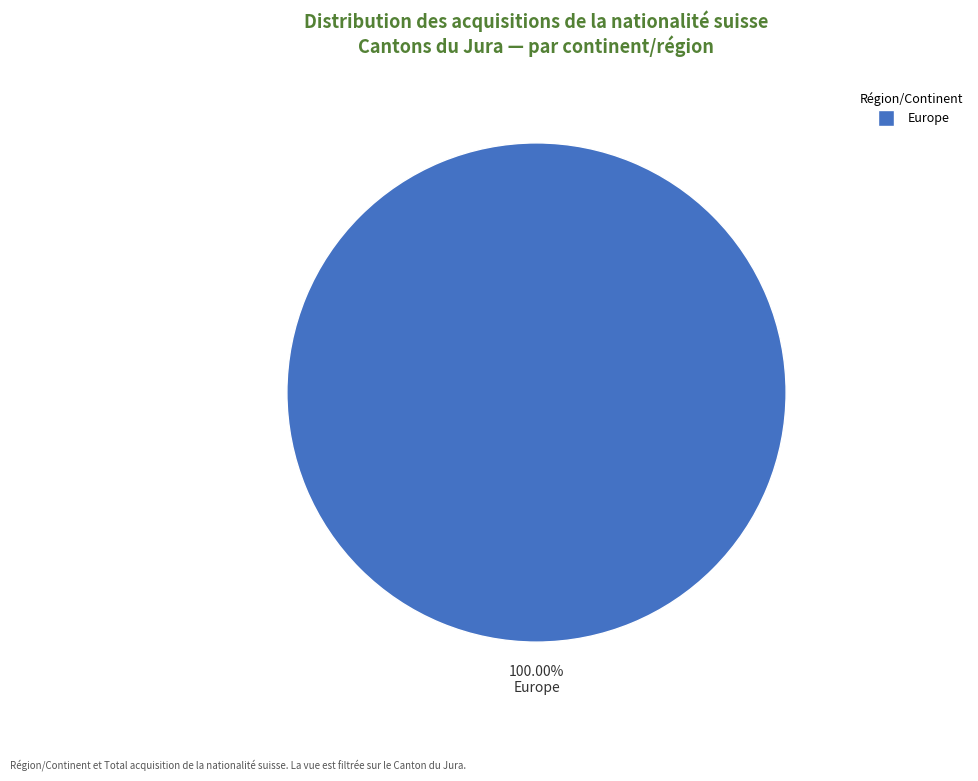

Is there any slice that represents more than half of the pie?

Yes